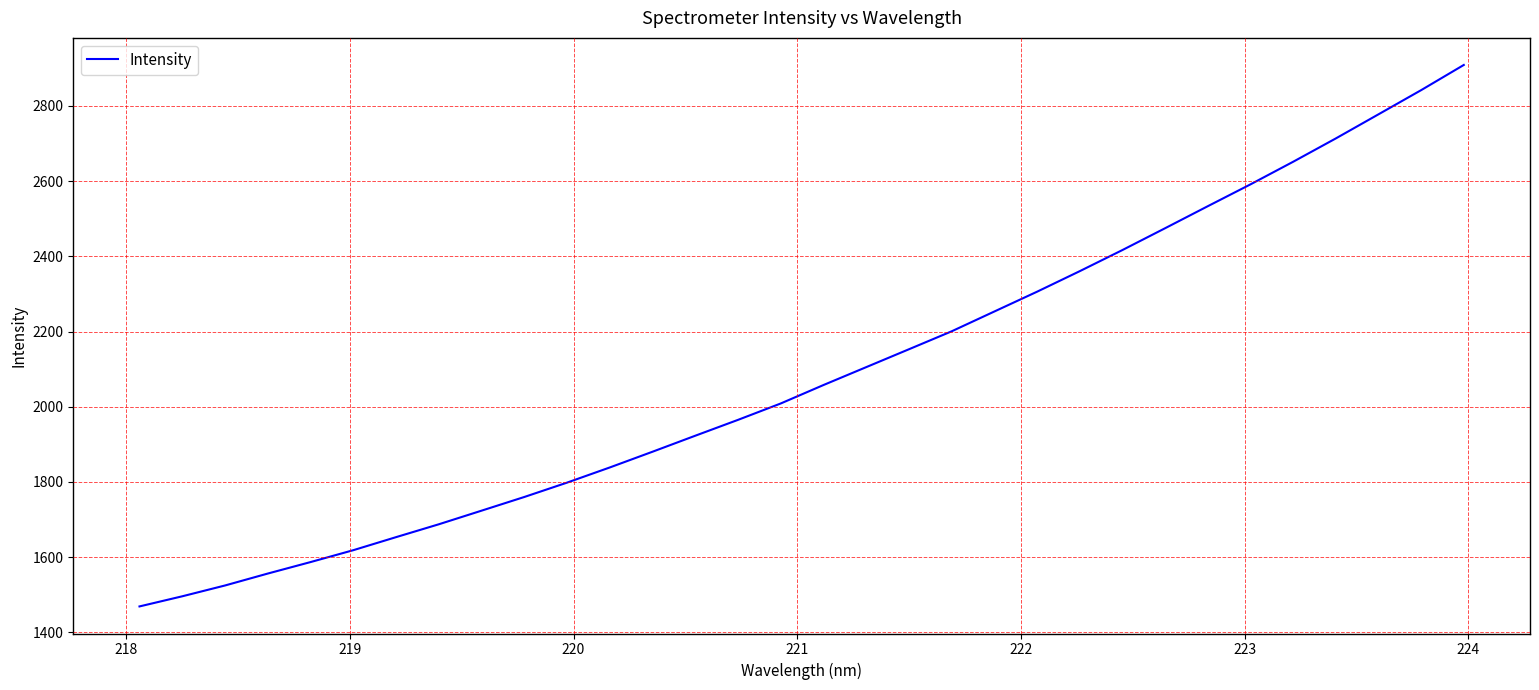

What is the maximum value shown in the chart?

2908.8